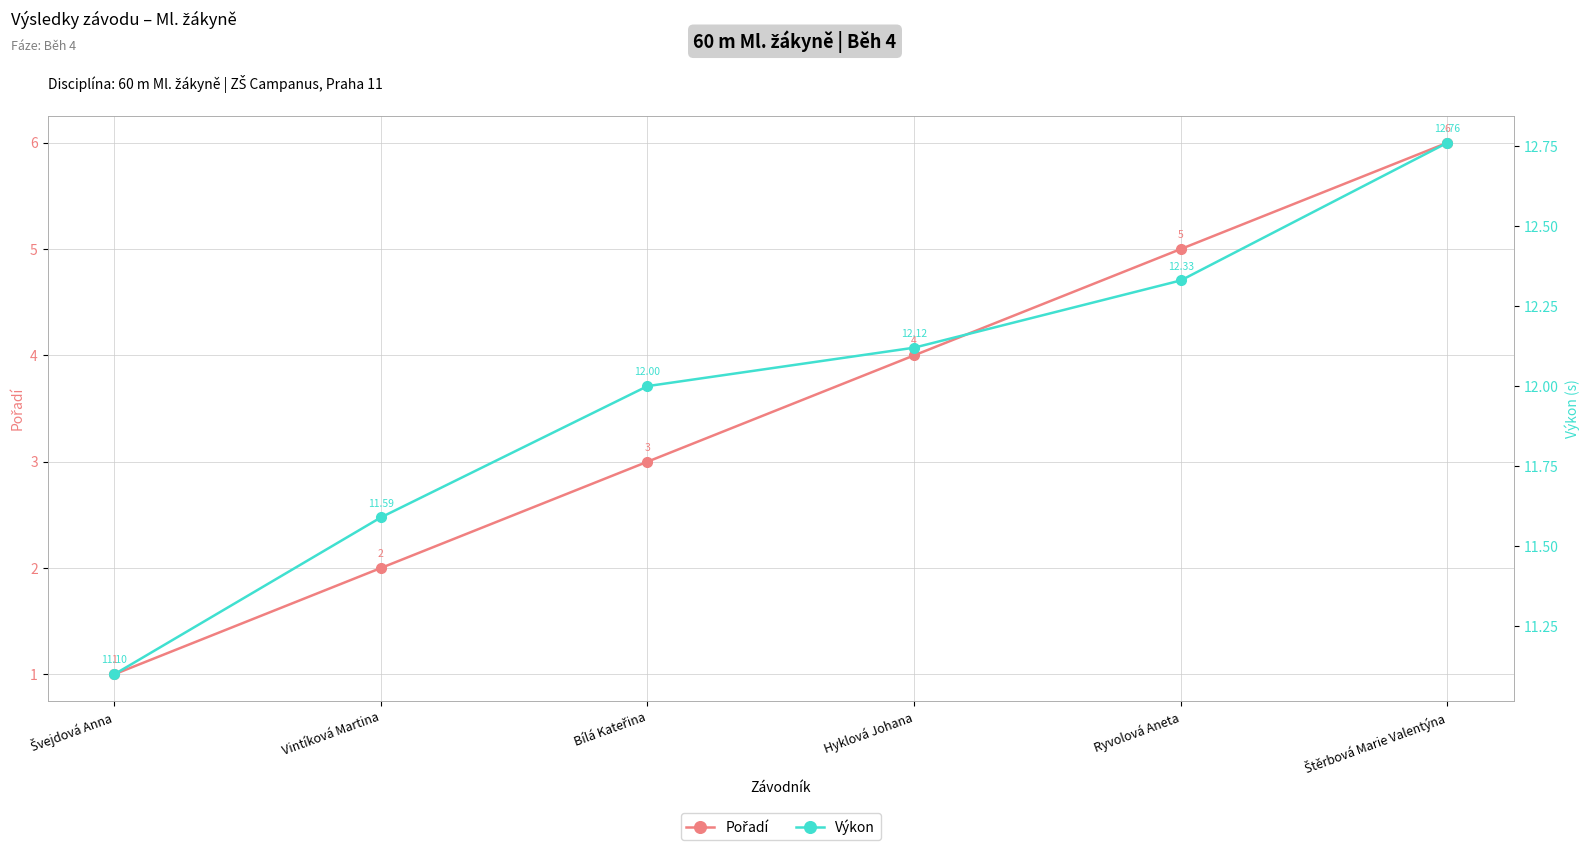

True or false: Pořadí and Výkon intersect in this chart.

False